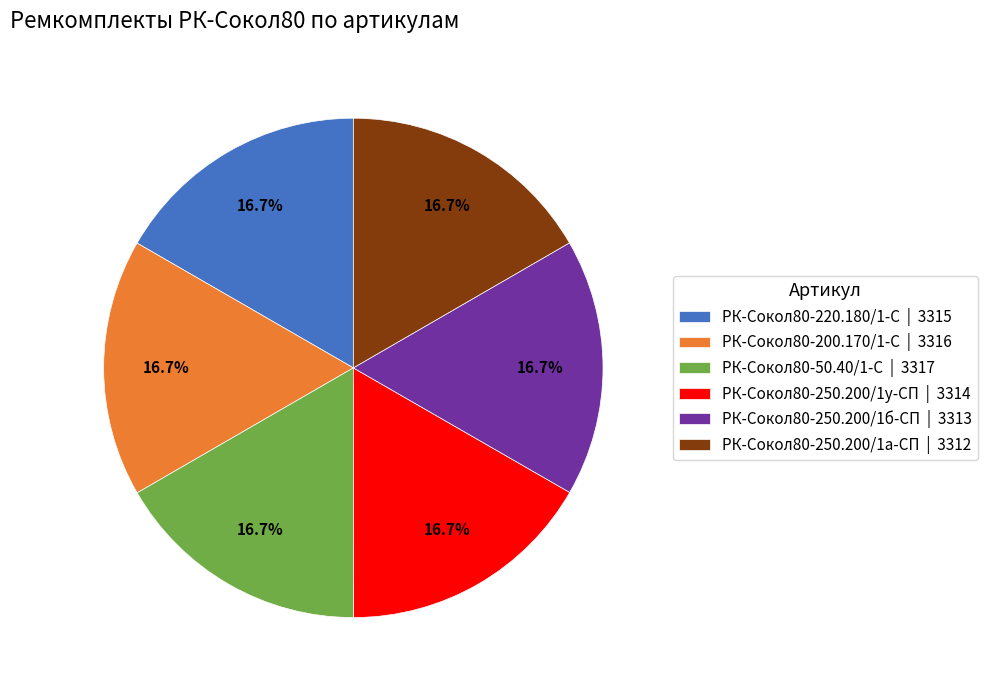

What percentage is NOT represented by РК-Сокол80-250.200/1б-СП?

83.3%